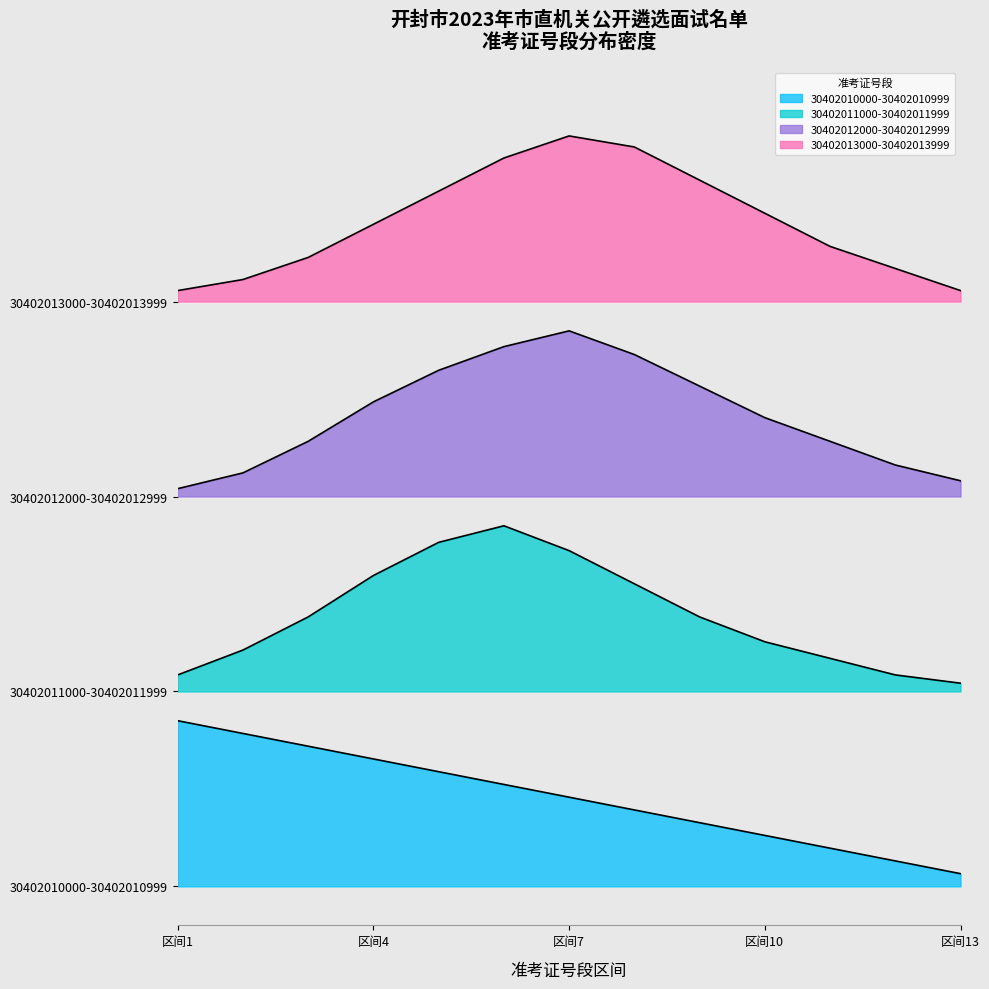

The value of 30402012000-30402012999 at 区间13 is 52.0. True or false?

True